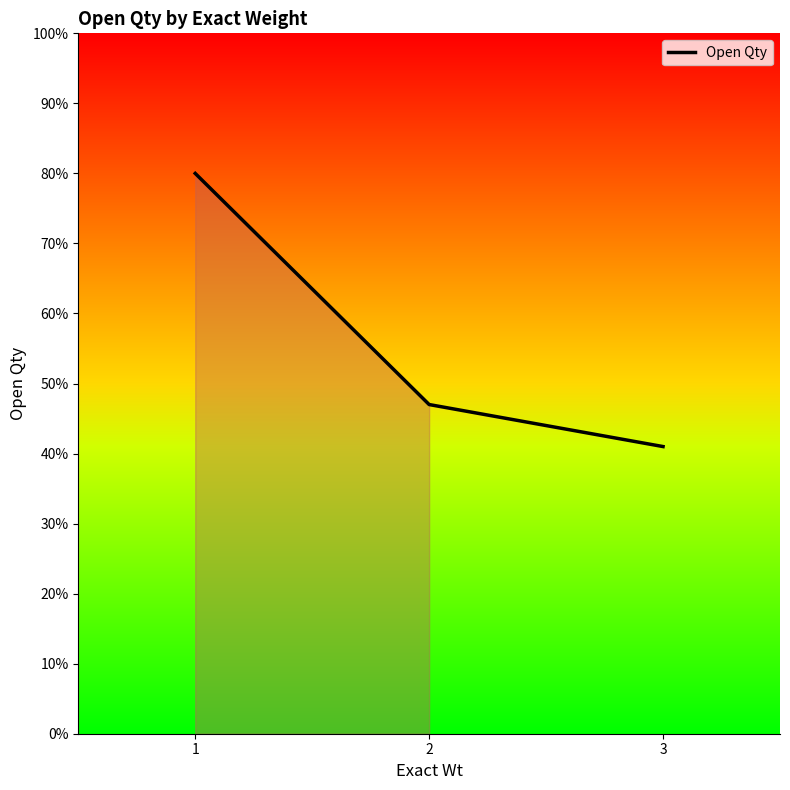

What is the greatest value displayed?

80